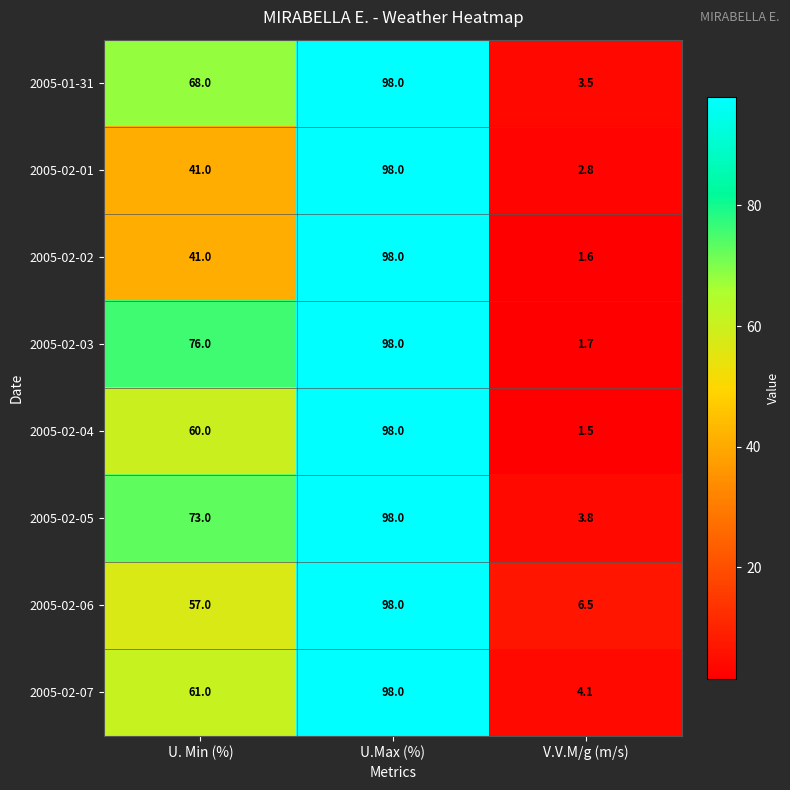

Count the number of data series in this chart.

8